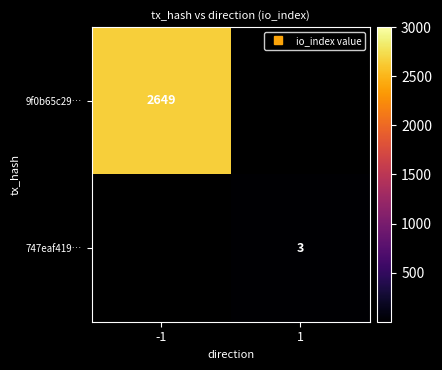

Rank the categories by 747eaf419… value from highest to lowest.

-1, 1